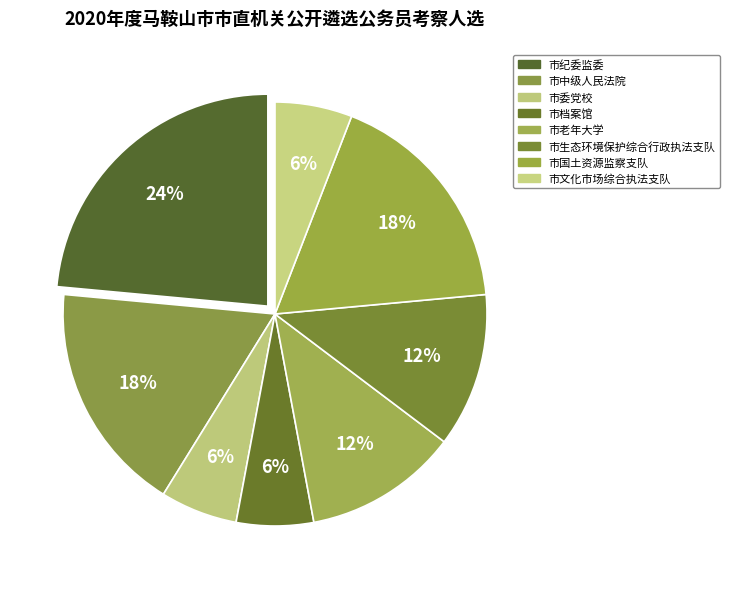

How many segments does this pie chart have?

8